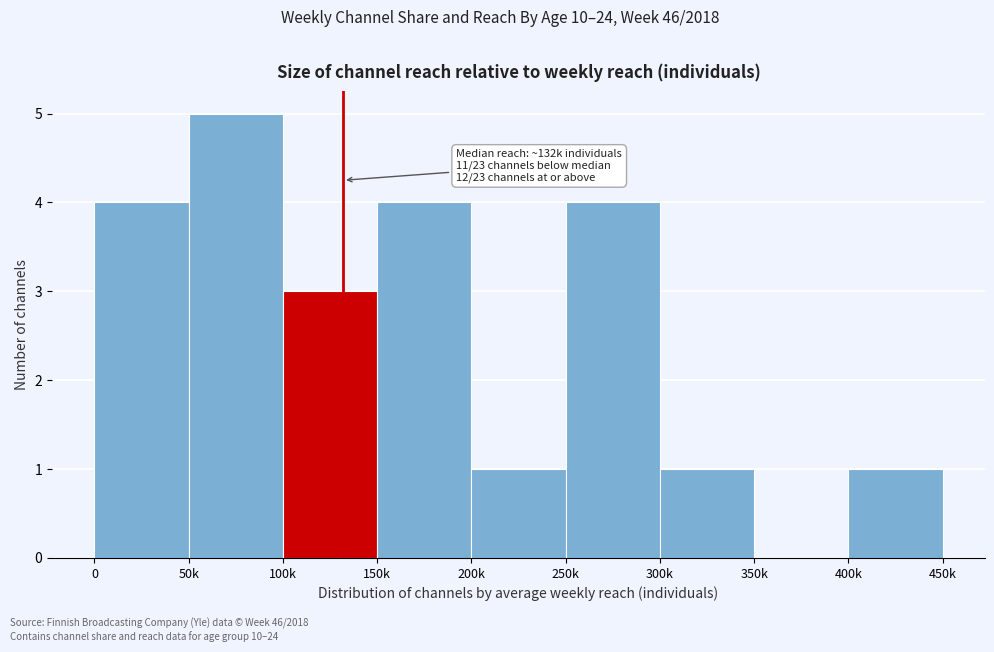

Reading left to right, extract all data points from this chart.

0=4	50k=5	100k=3	150k=4	200k=1	250k=4	300k=1	350k=0	400k=1